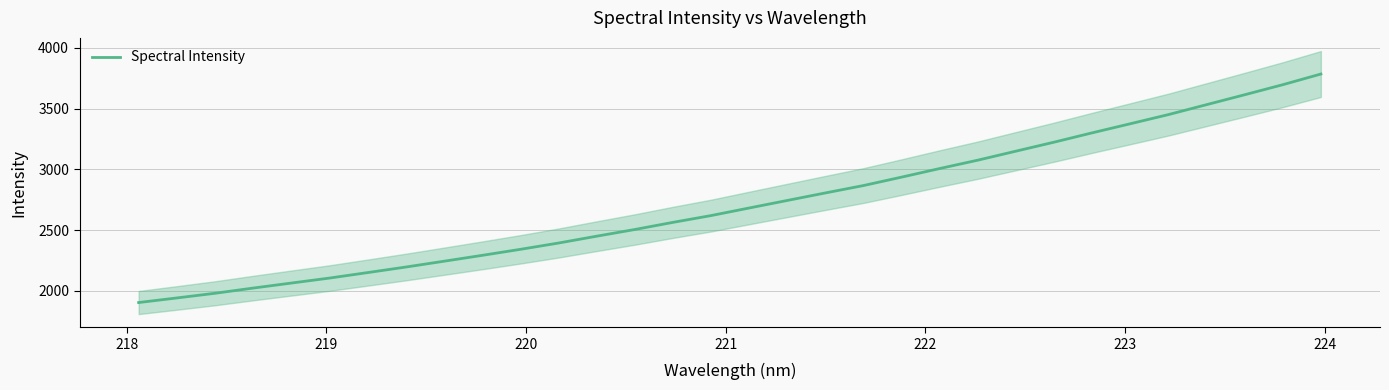

What is the maximum value for Spectral Intensity?

3784.1